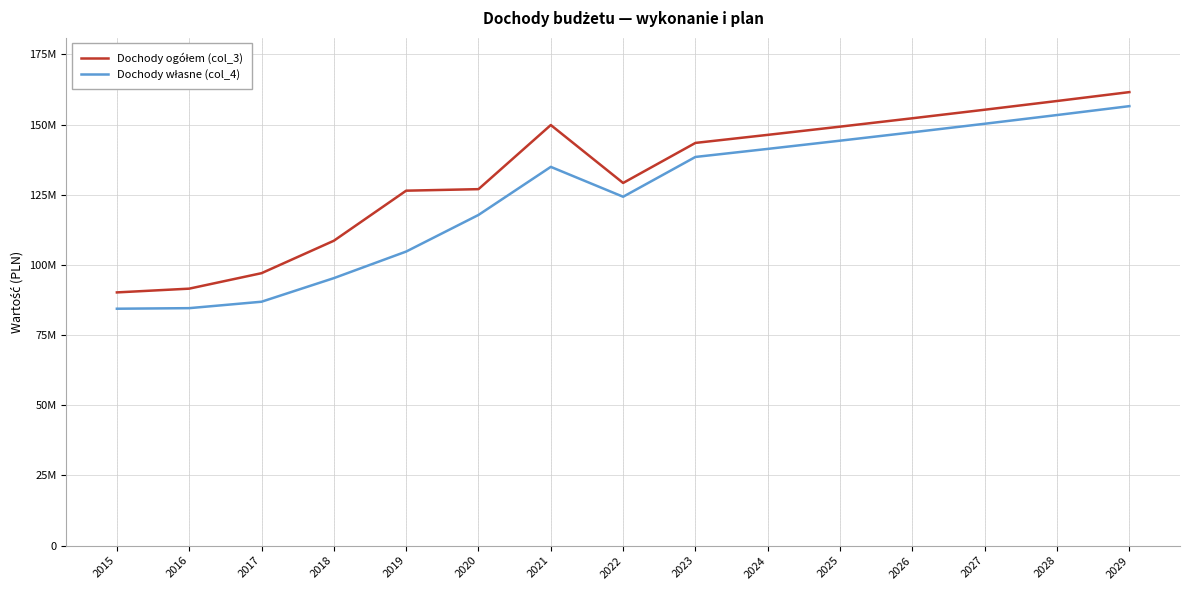

True or false: Dochody ogółem (col_3) and Dochody własne (col_4) cross at least once.

False